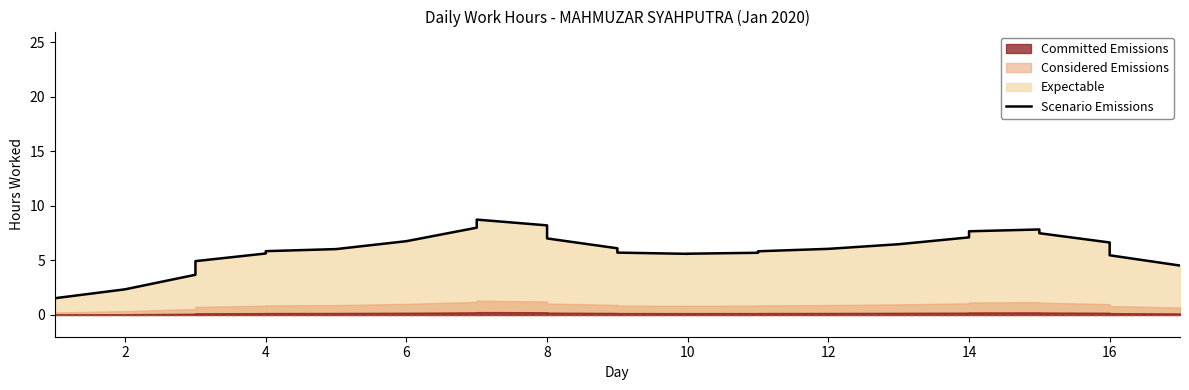

True or false: the data has more than 1 interior local peaks.

True